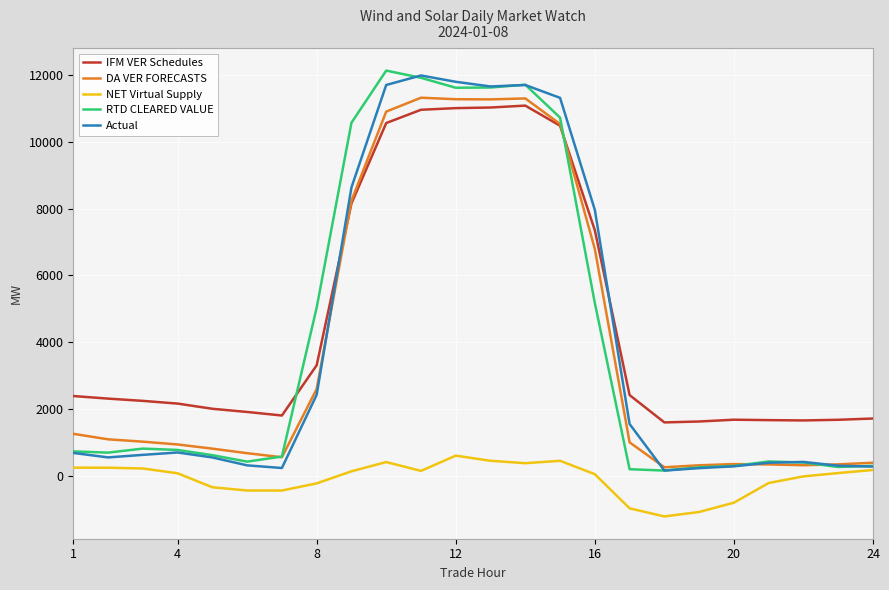

Which series has the largest total across all categories?

IFM VER Schedules